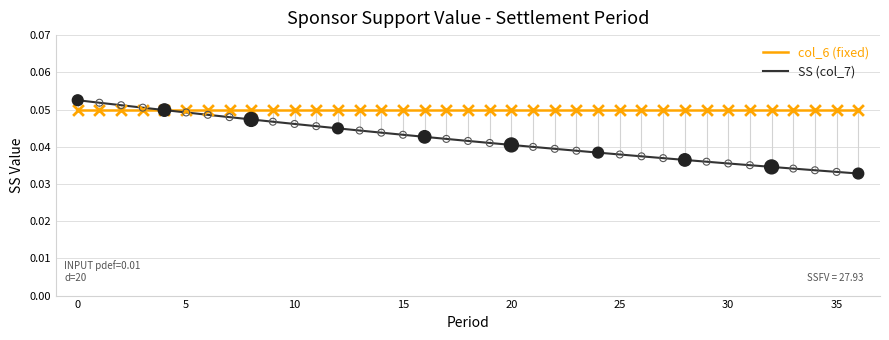

Which series has the largest total across all categories?

col_6 (fixed)